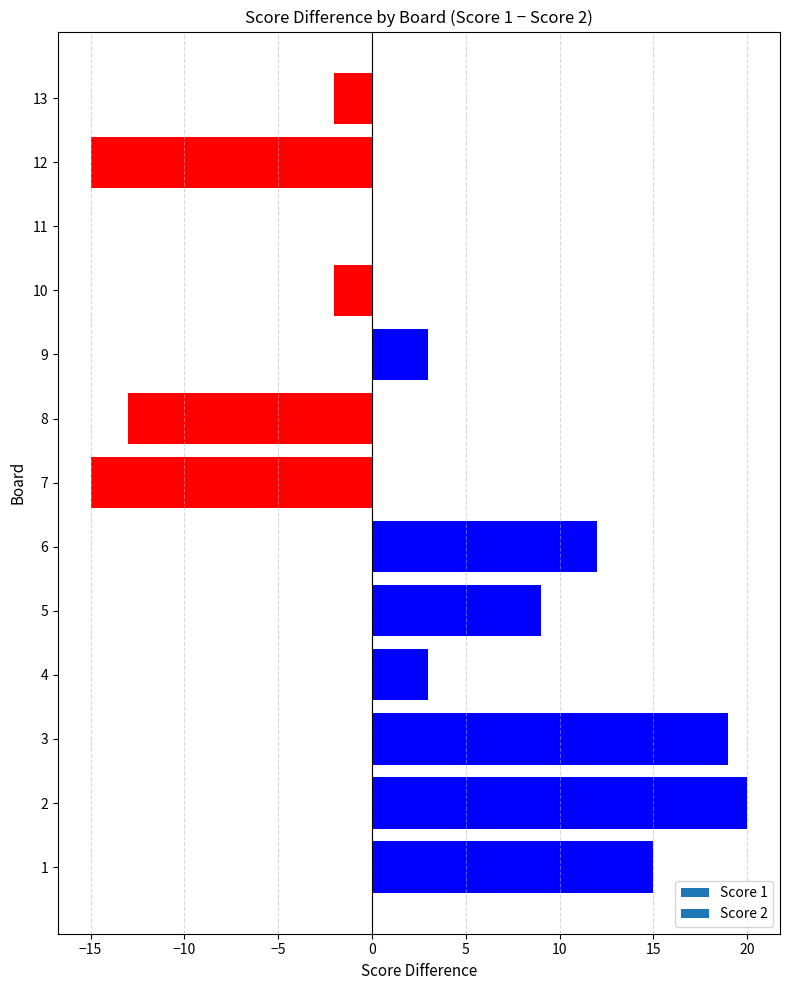

What is the greatest value displayed?

20